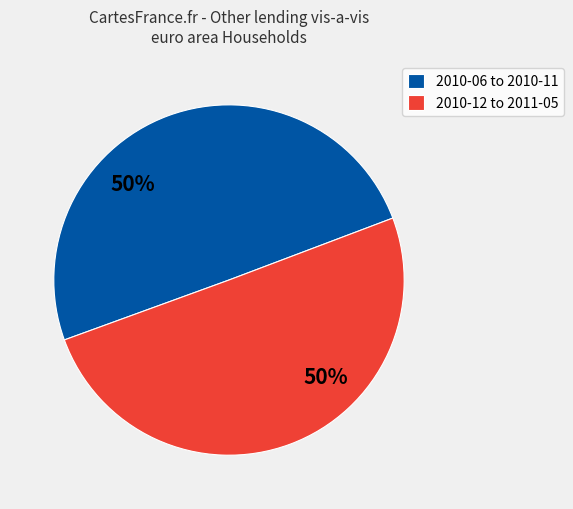

What is the ratio of the value at 2010-06 to 2010-11 to the value at 2010-12 to 2011-05?

1.0